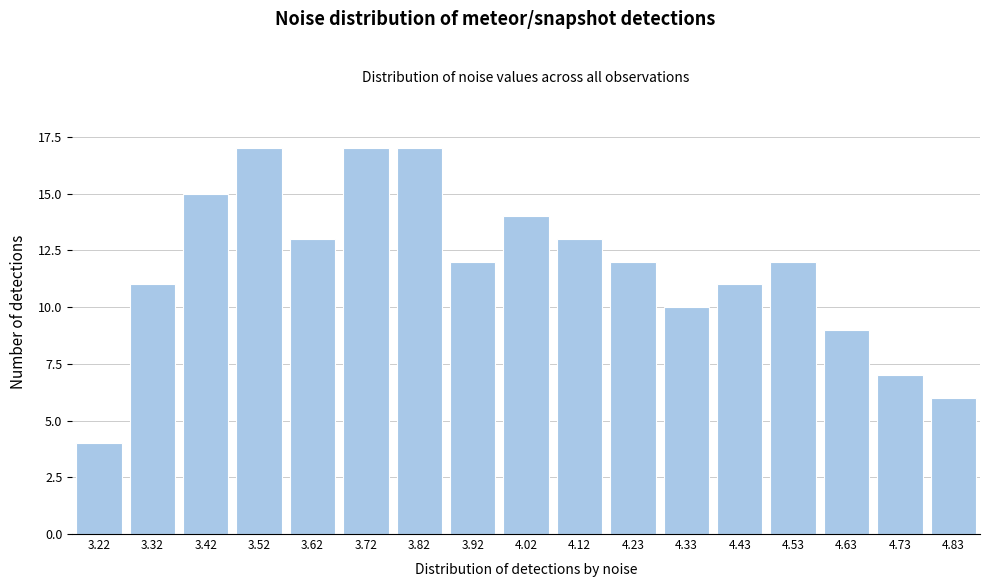

Reading left to right, what are all the values shown in this chart?

3.22=4	3.32=11	3.42=15	3.52=17	3.62=13	3.72=17	3.82=17	3.92=12	4.02=14	4.12=13	4.23=12	4.33=10	4.43=11	4.53=12	4.63=9	4.73=7	4.83=6